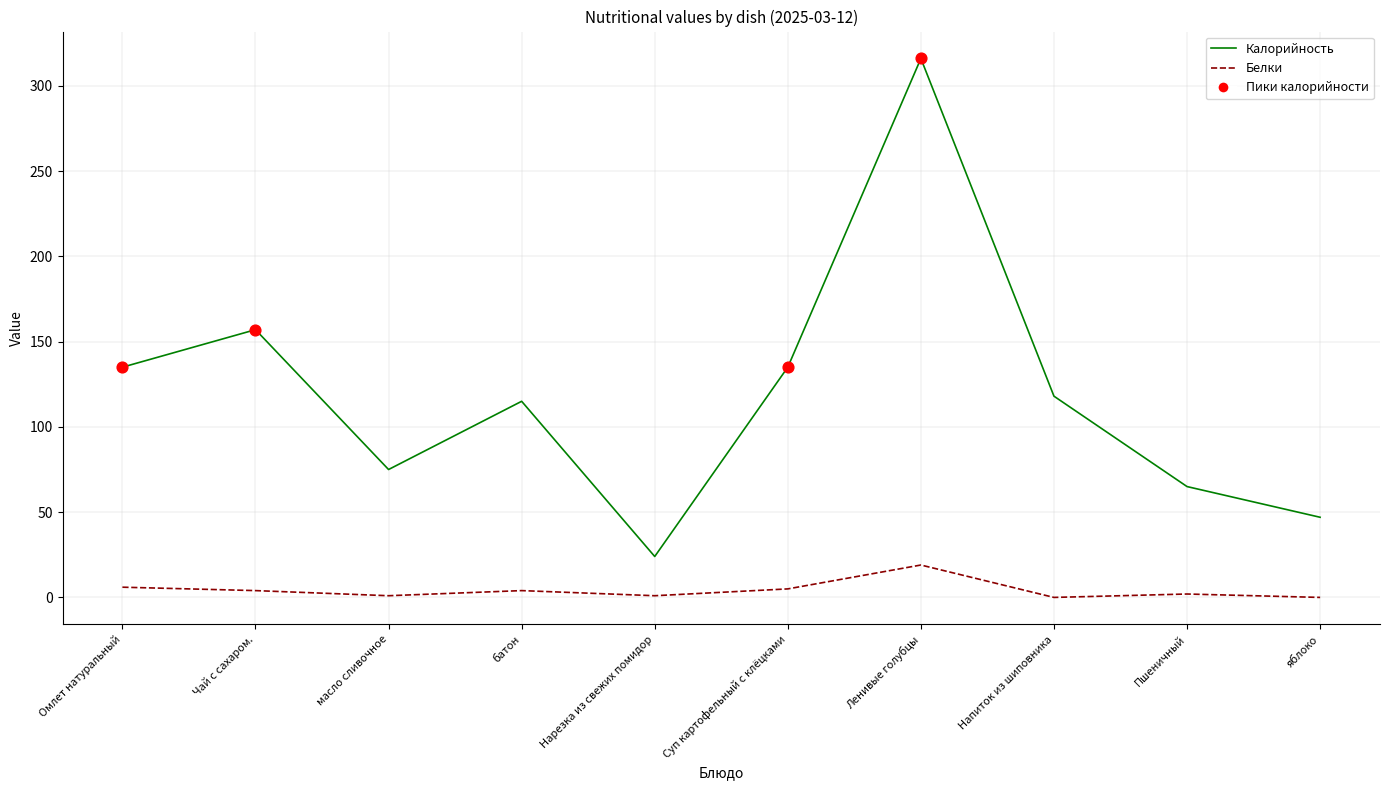

Which series has the widest spread of values?

Калорийность